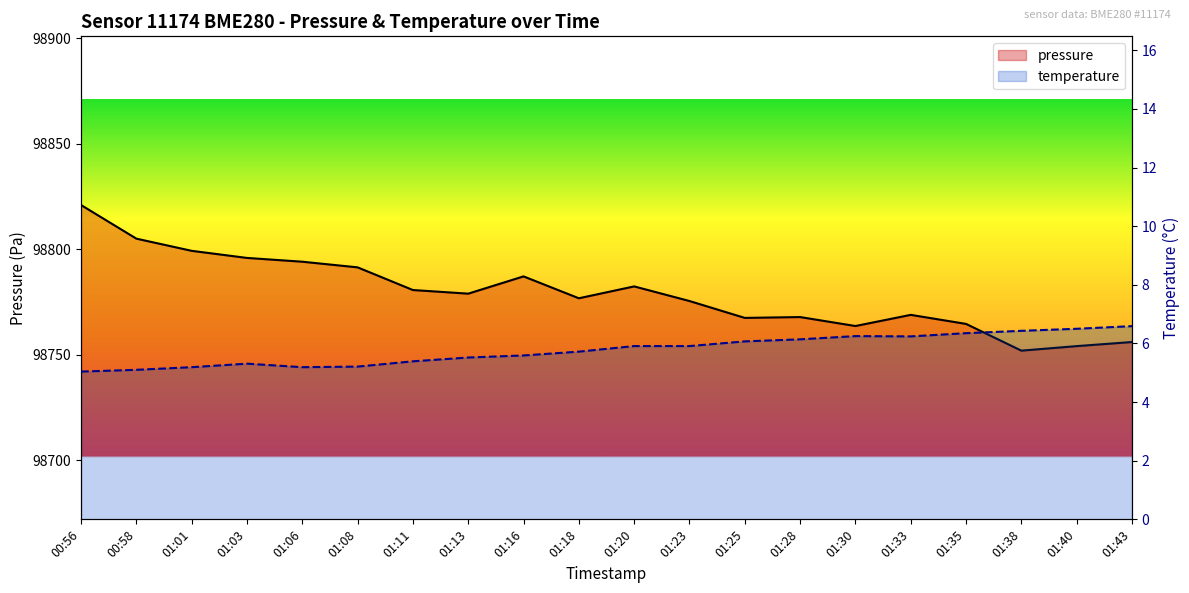

True or false: pressure has a value of 129069.4 at 00:56.

False